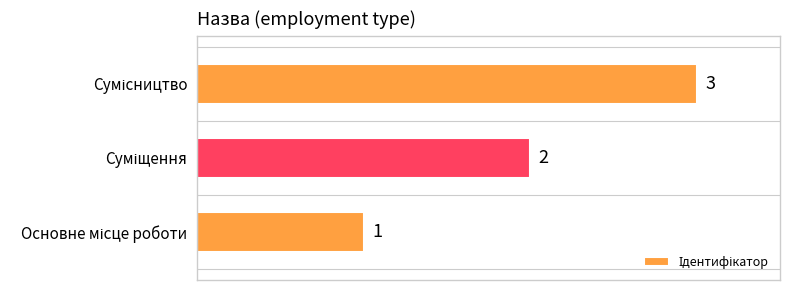

Count the values in the range 1 to 3.

3